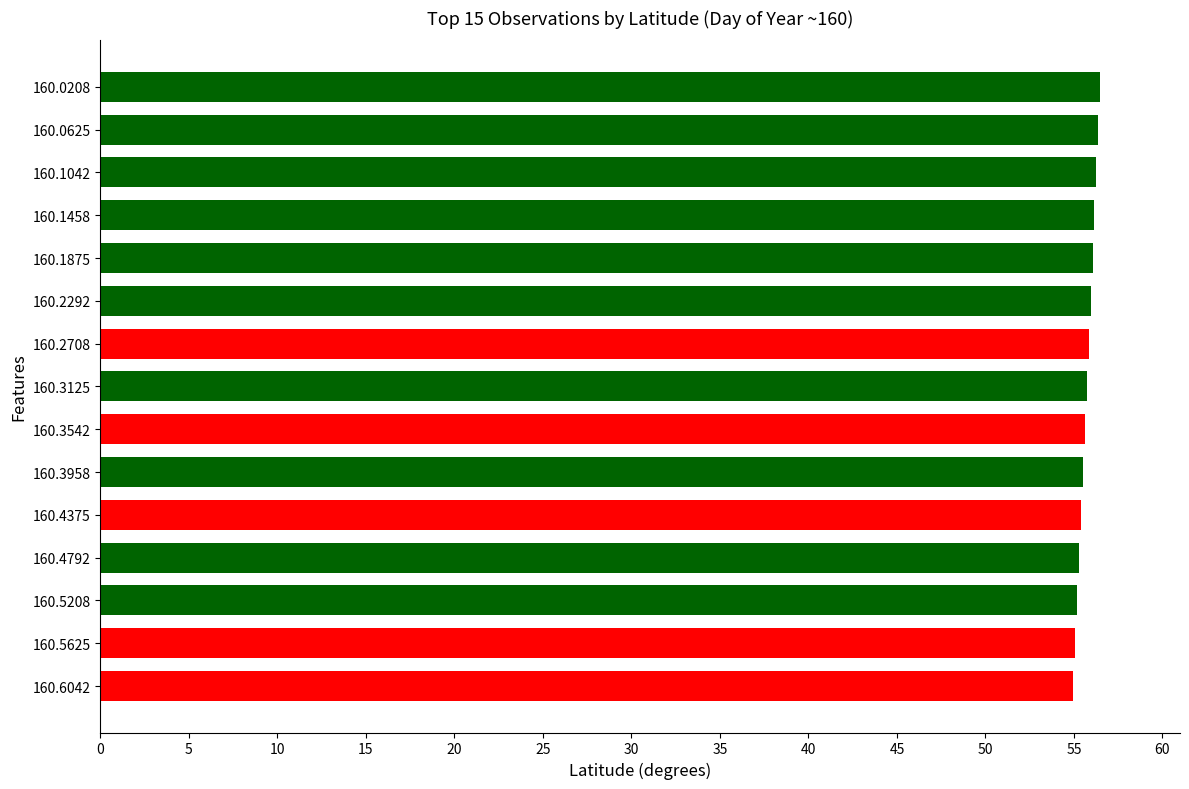

Is it true that the value at 160.0208 is 56.5?

True